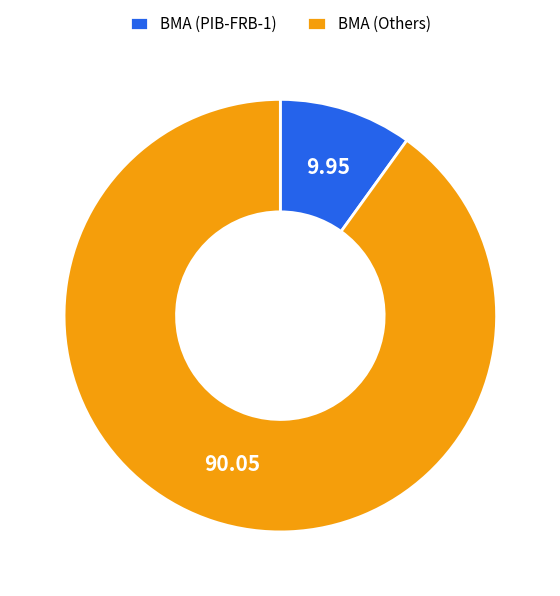

Is there a majority slice in this chart?

Yes